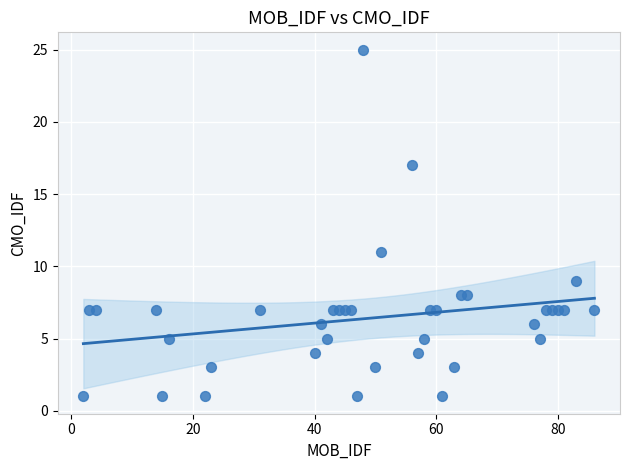

What Y value in the scatter plot is closest to 13?

11